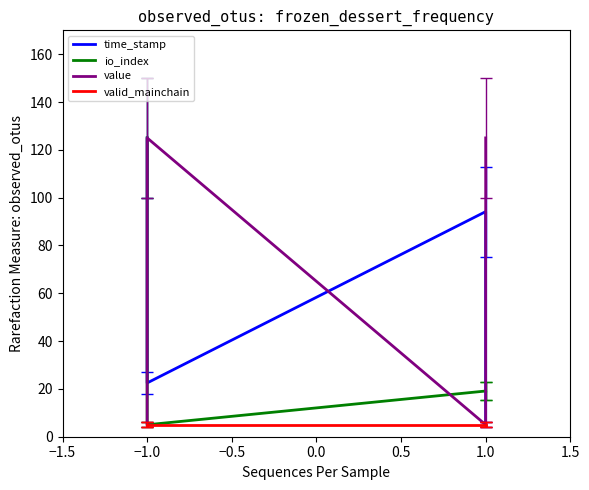

What is the minimum value shown in the chart?

5.0